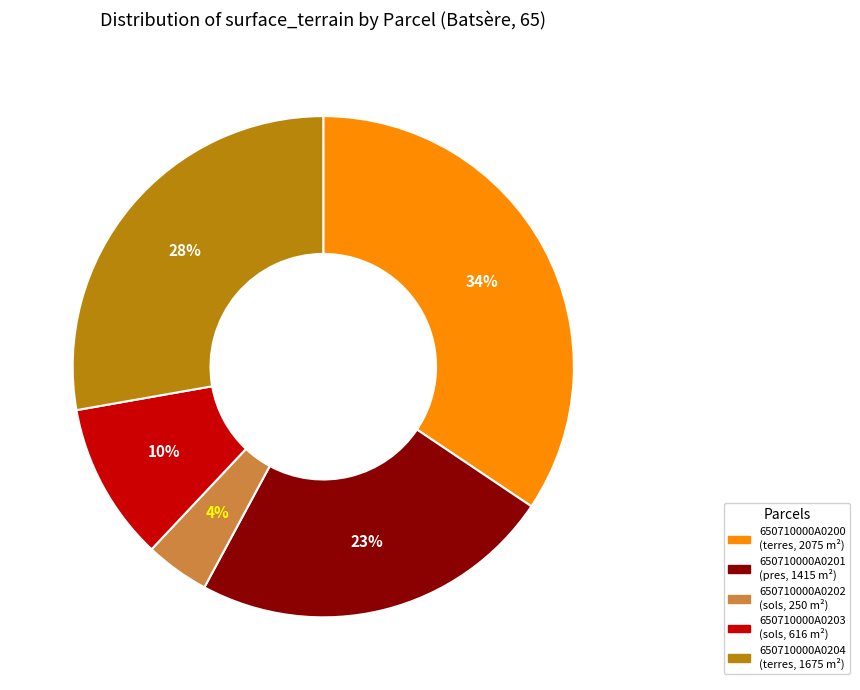

Is it true that 650710000A0204 is 33% of the pie?

False